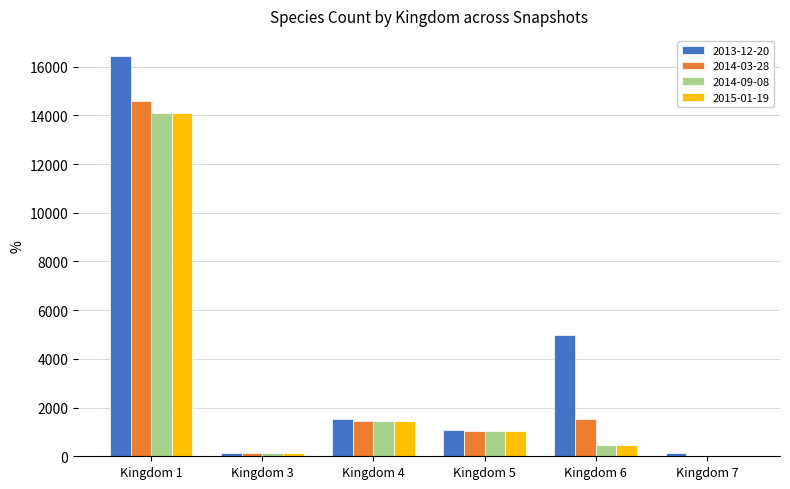

Which series changed the most between Kingdom 1 and Kingdom 5?

2013-12-20